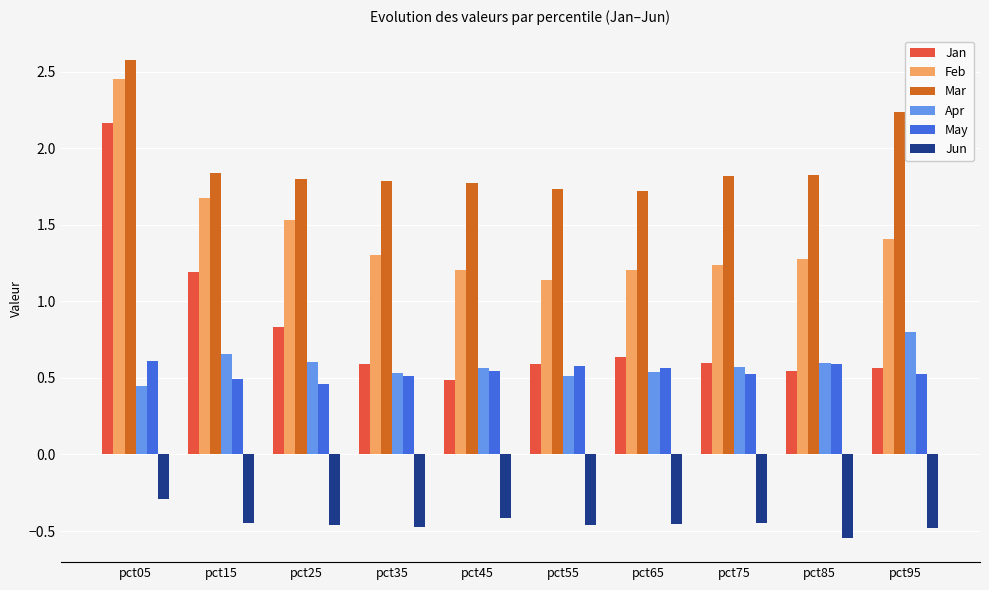

Is it true that May equals 0.8 at pct85?

False